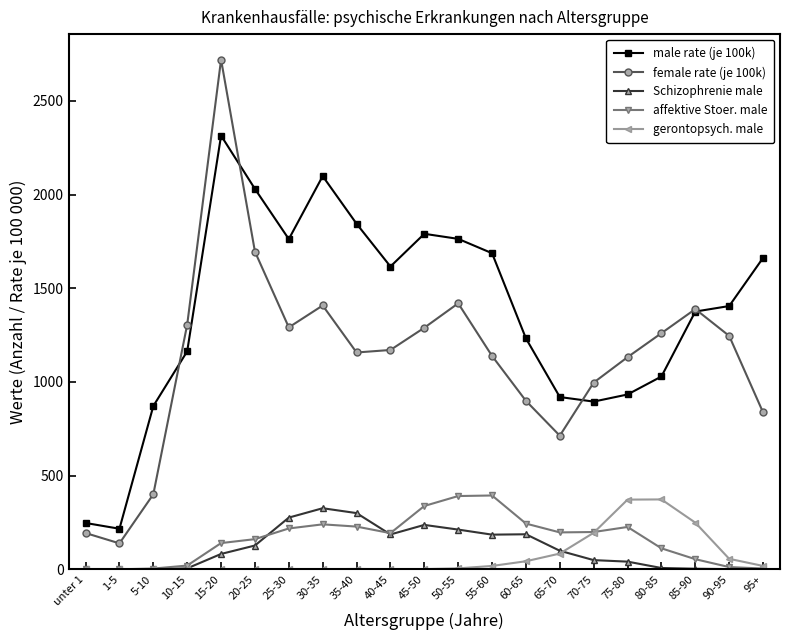

What is the greatest value displayed?

2720.5